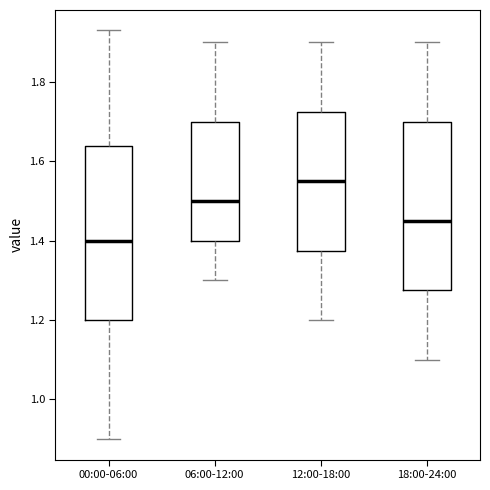

Reading left to right, transcribe this box plot: for each box, give where its median line is, the range the box spans, and where its two whiskers end, as read against the y-axis. The values are not printed on the chart, so give them approximately, as read against the axis.

00:00-06:00: median 1.40, box 1.20 to 1.64, whiskers 0.90 to 1.94
06:00-12:00: median 1.50, box 1.40 to 1.70, whiskers 1.30 to 1.90
12:00-18:00: median 1.56, box 1.38 to 1.72, whiskers 1.20 to 1.90
18:00-24:00: median 1.46, box 1.28 to 1.70, whiskers 1.10 to 1.90